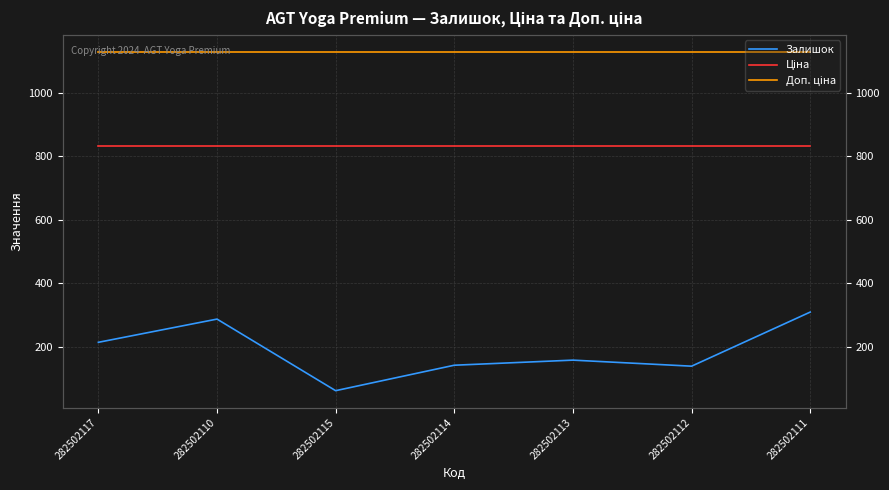

True or false: Доп. ціна has more than 1 points higher than both neighbors.

False